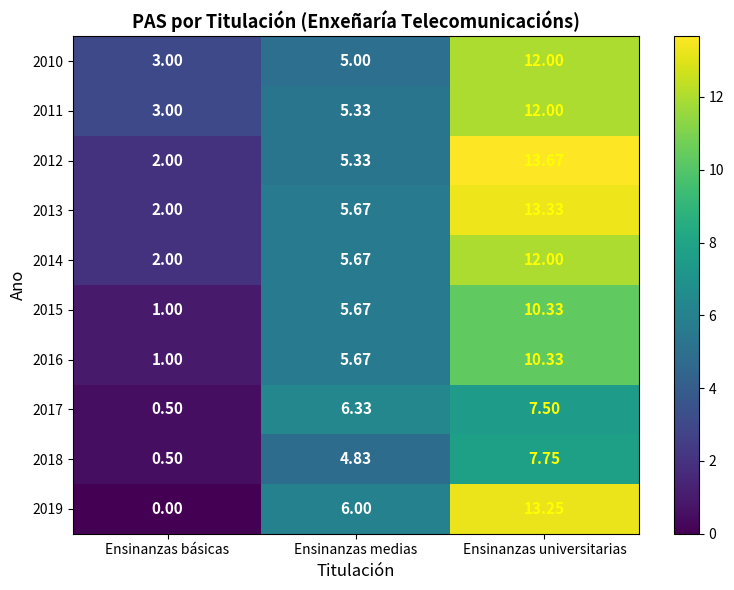

At which label does 2014 reach its minimum?

Ensinanzas básicas